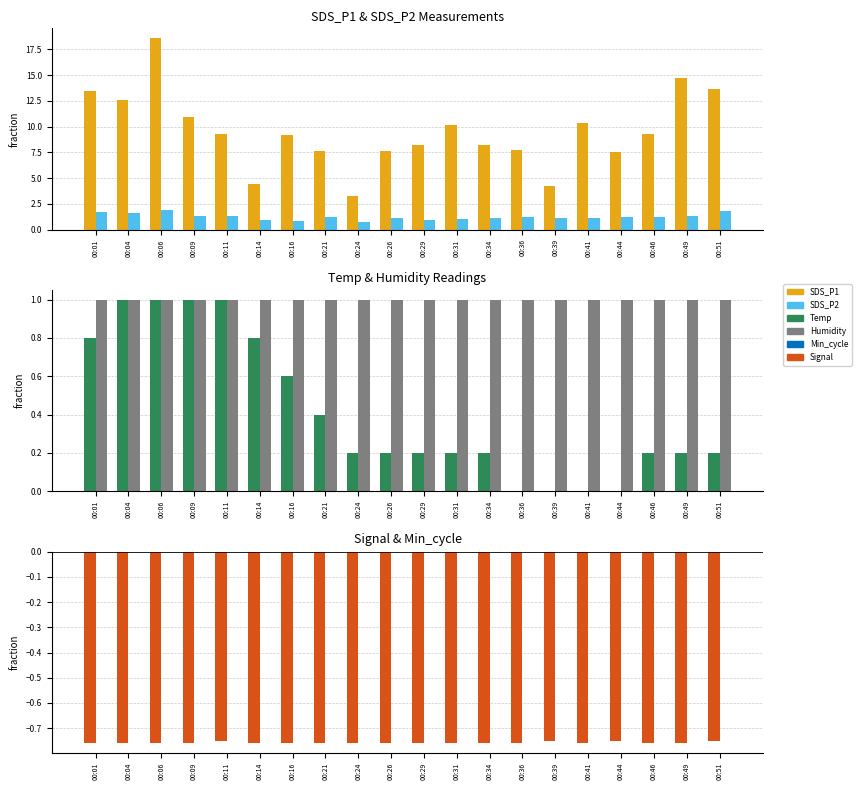

Which series has the largest total across all categories?

SDS_P1